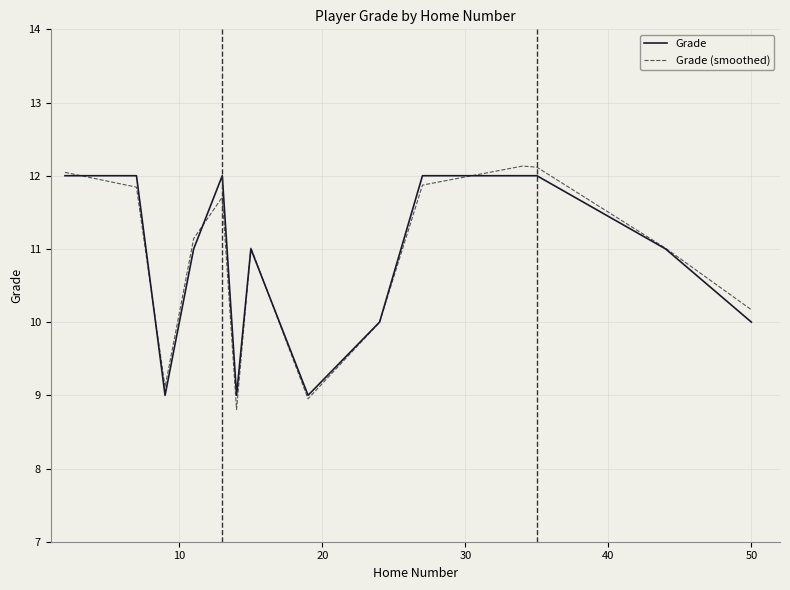

What is the difference between the maximum and minimum values in the Grade (smoothed) series?

3.3